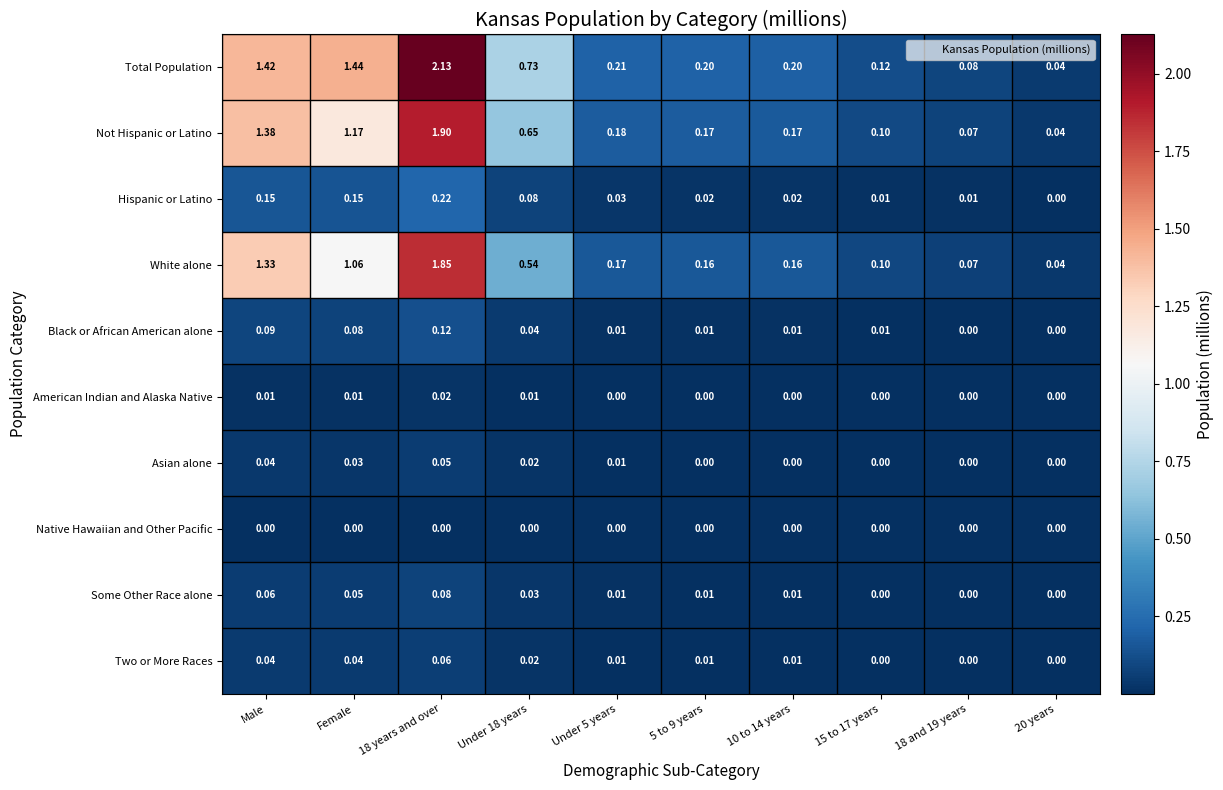

Between 18 and 19 years and 20 years, which series saw the biggest shift?

Total Population